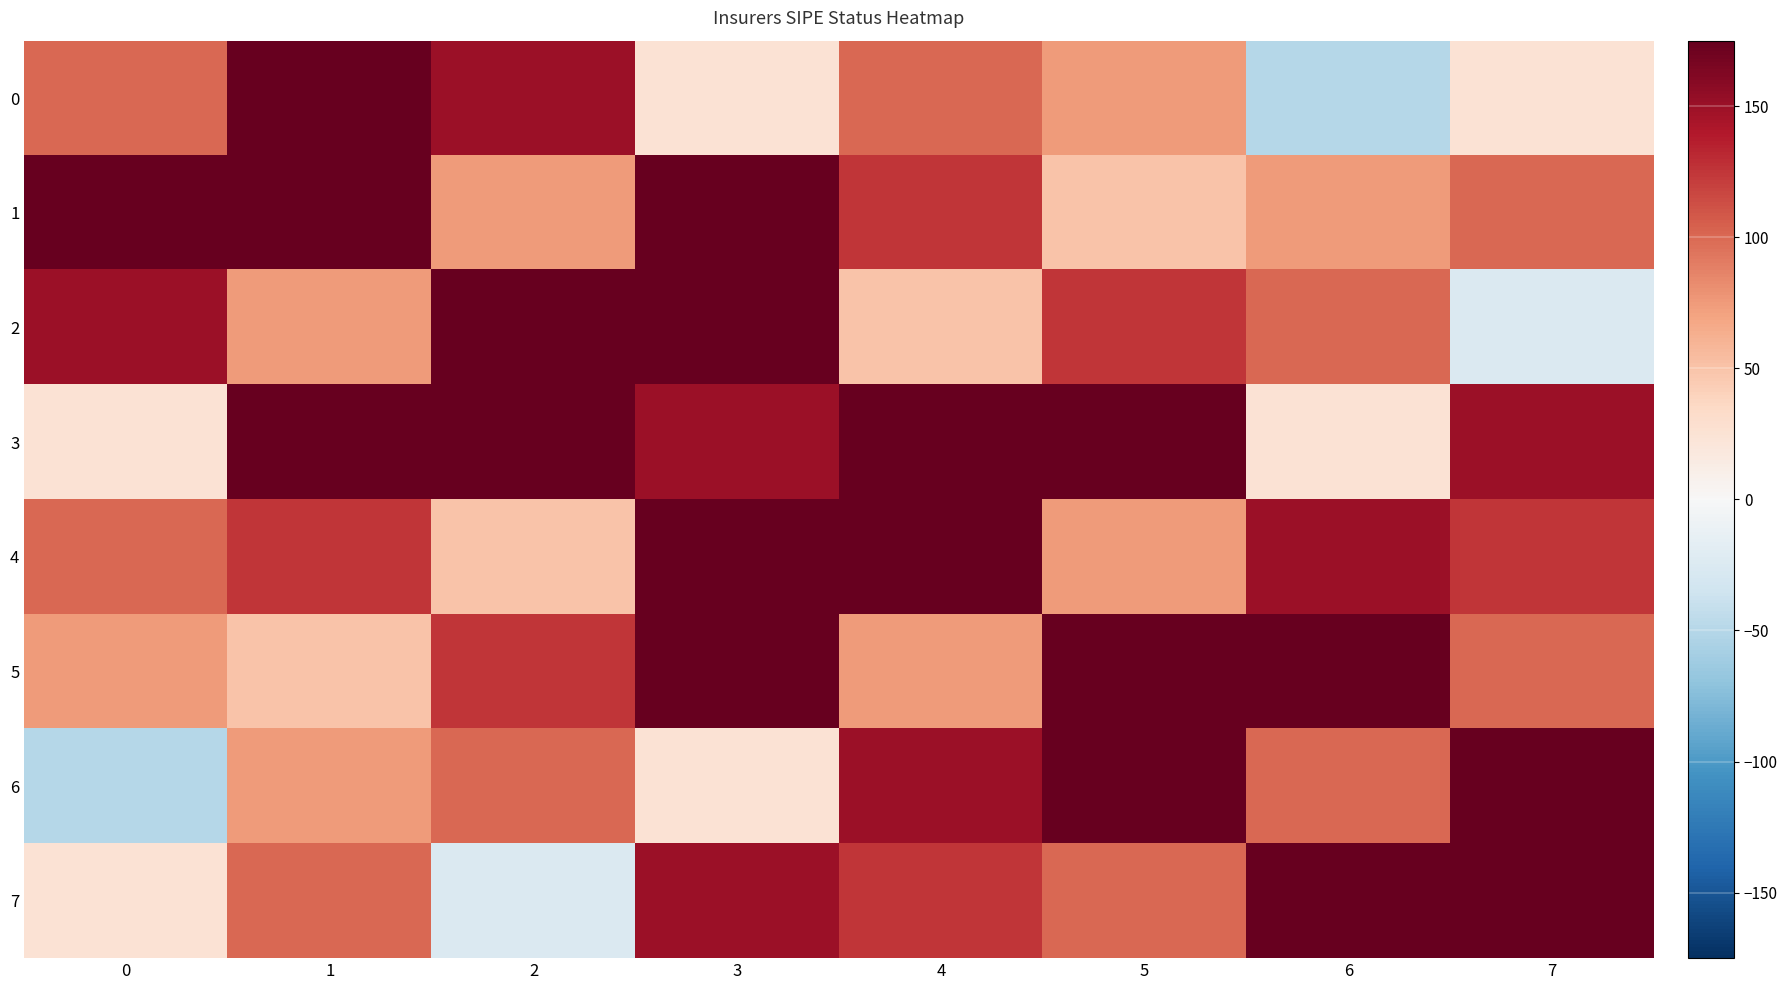

What is the total value across all series at 5?

950